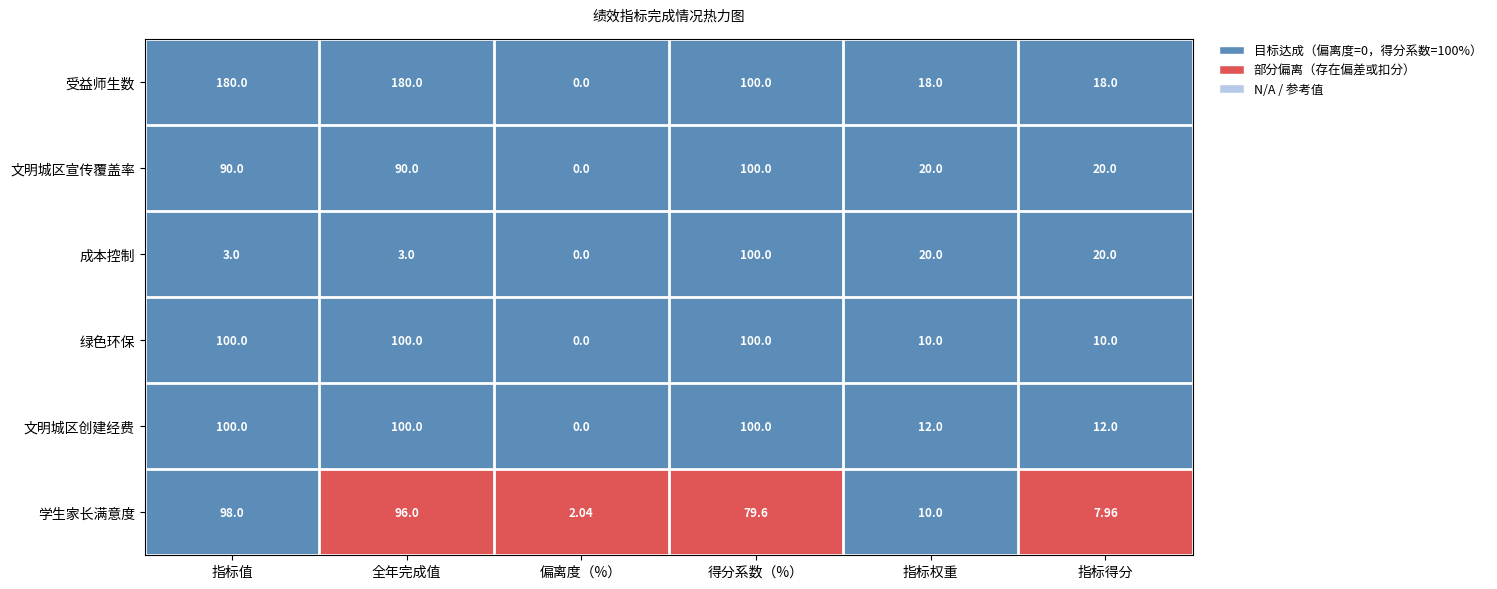

Between 全年完成值 and 指标得分, which series saw the biggest shift?

受益师生数